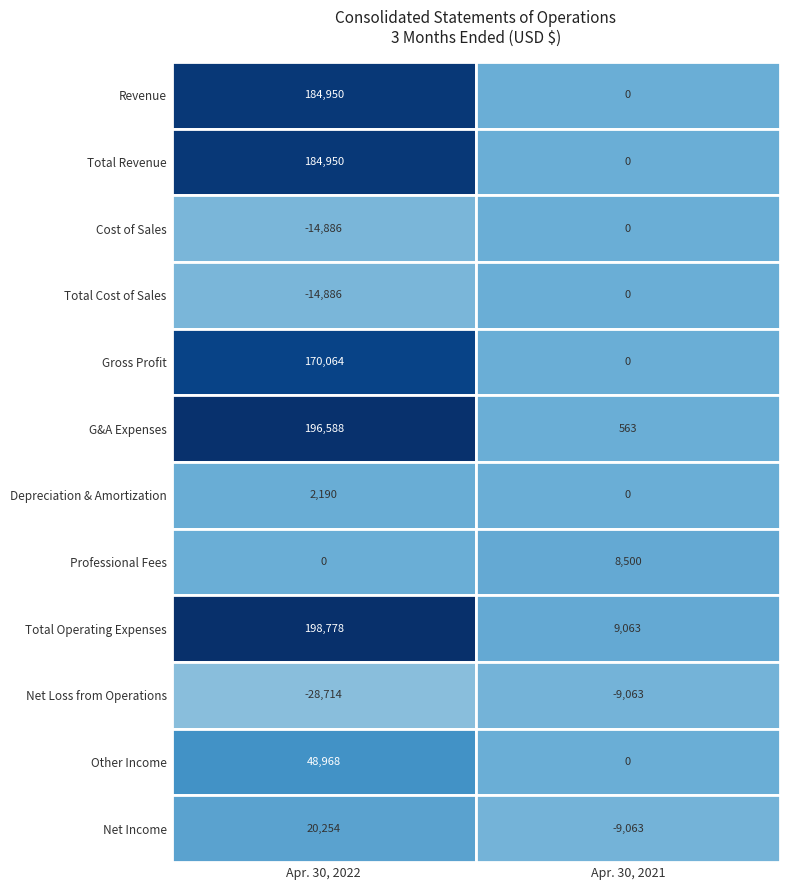

How many negative values does the Total Cost of Sales series have?

1